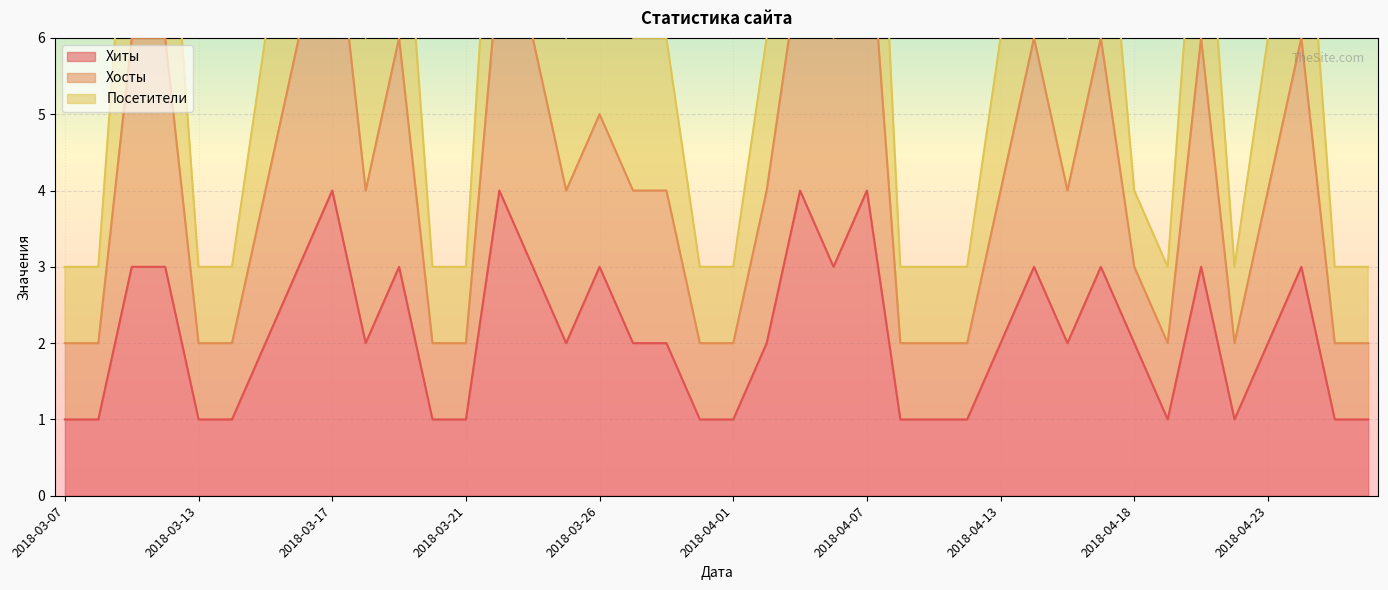

What is the maximum value for Хиты?

4